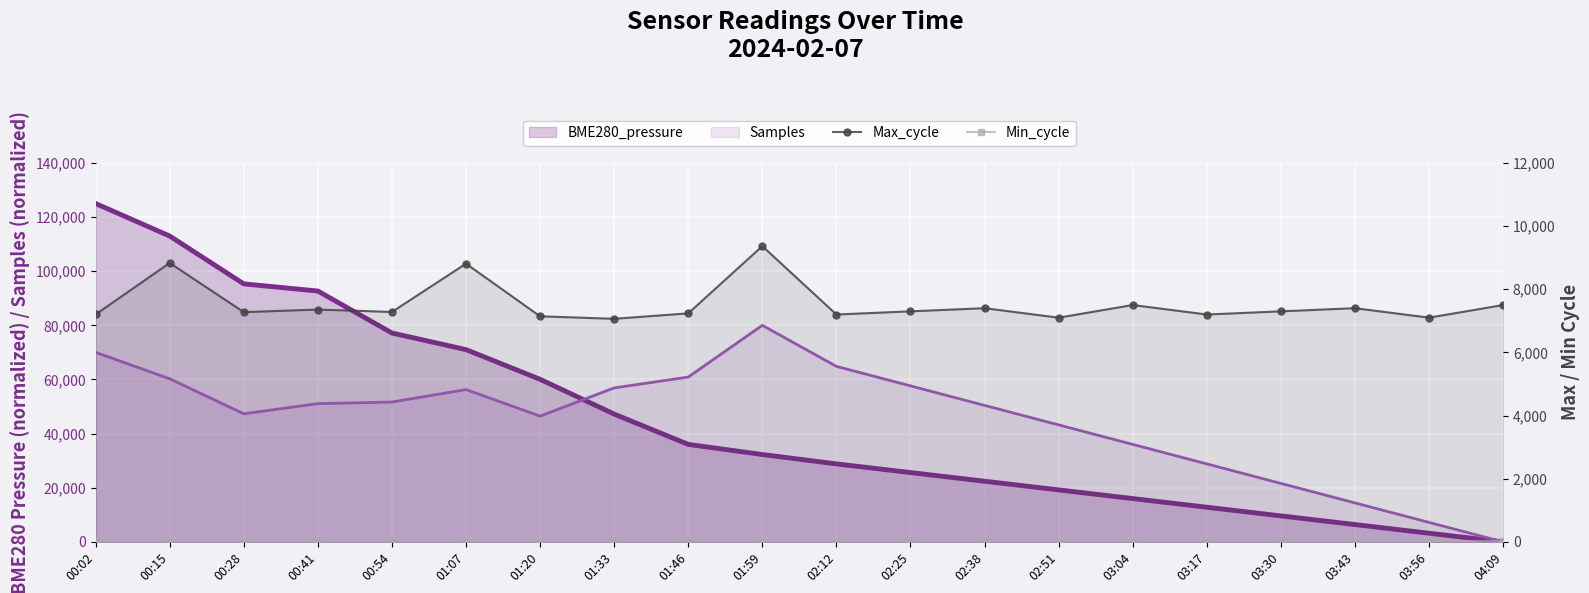

True or false: Min_cycle and Max_cycle intersect in this chart.

False